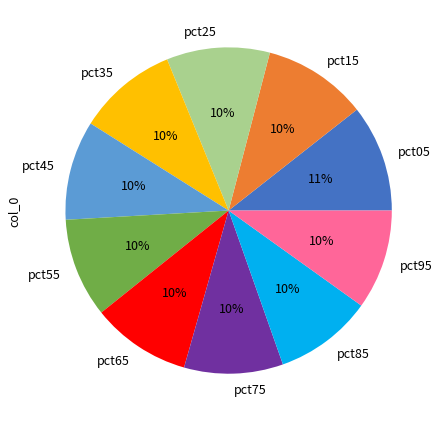

Does any single category account for the majority?

No